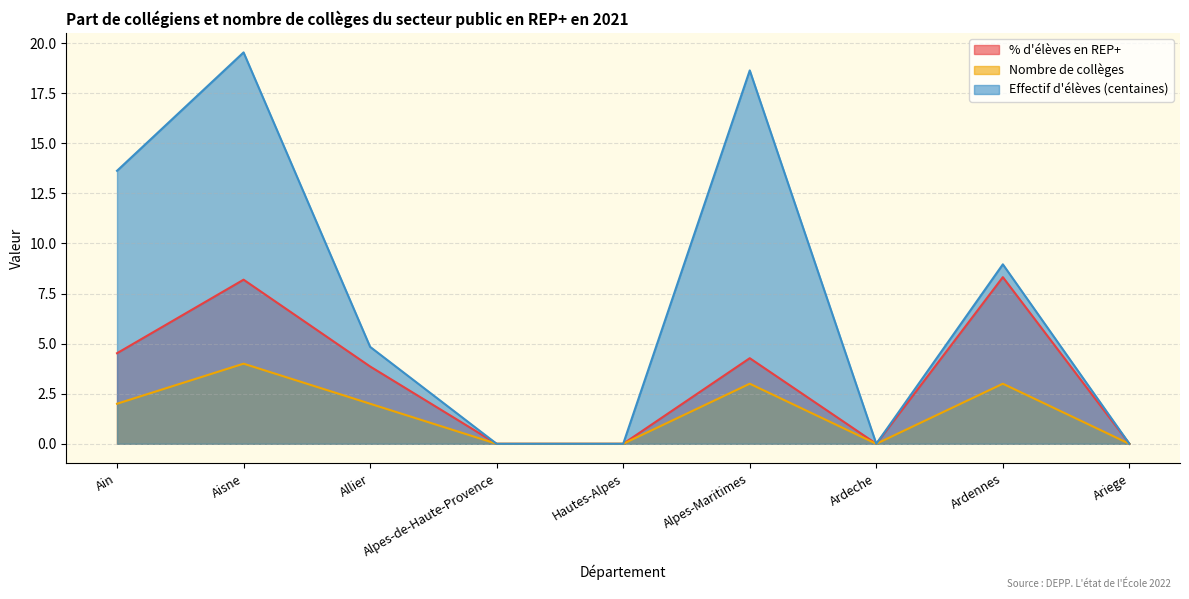

At which category is the sum across all series the highest?

Aisne